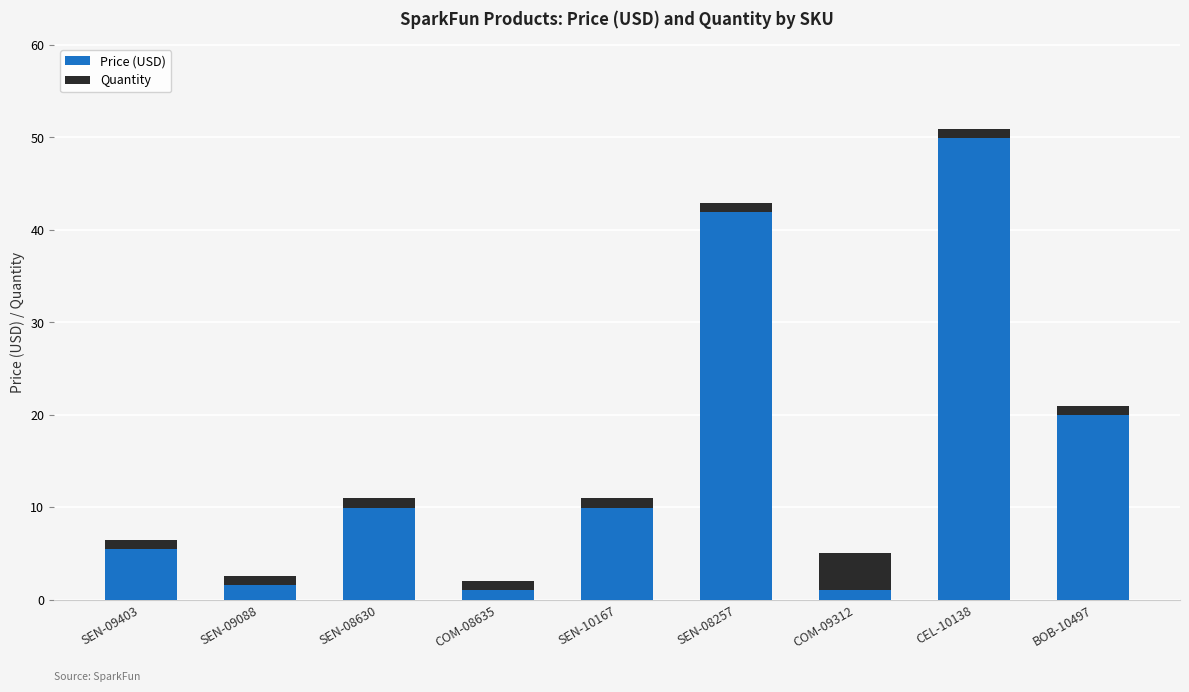

What is the difference between the maximum and minimum values in the Price (USD) series?

48.9